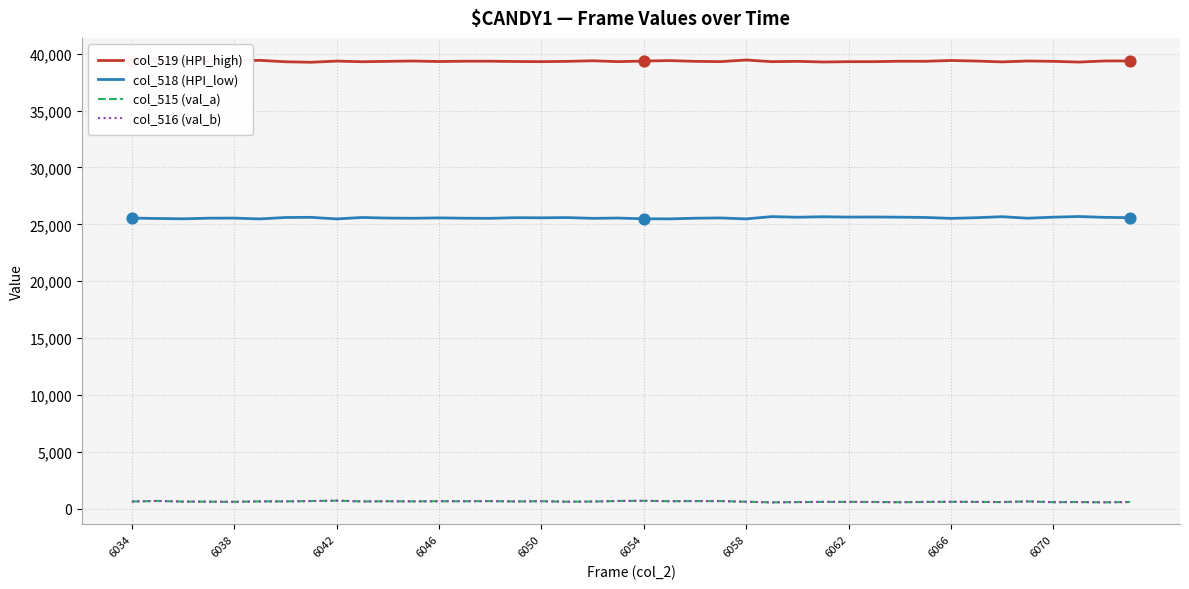

What are all the series names shown in the legend?

col_519 (HPI_high), col_518 (HPI_low), col_515 (val_a), col_516 (val_b)